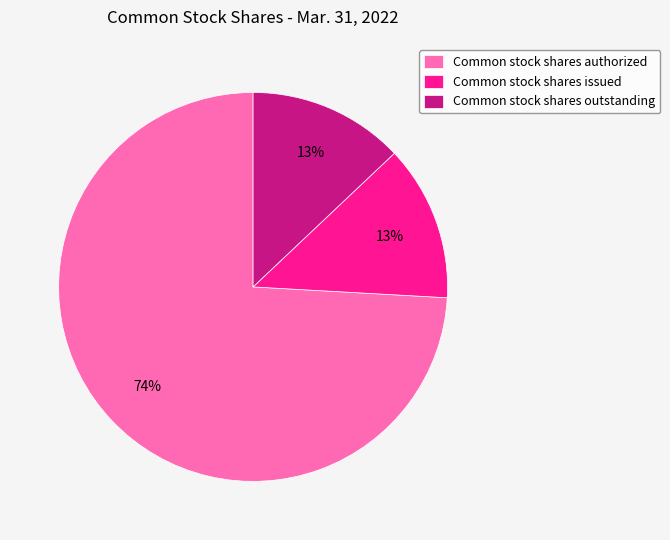

Which has a higher value, Common stock shares authorized or Common stock shares issued?

Common stock shares authorized